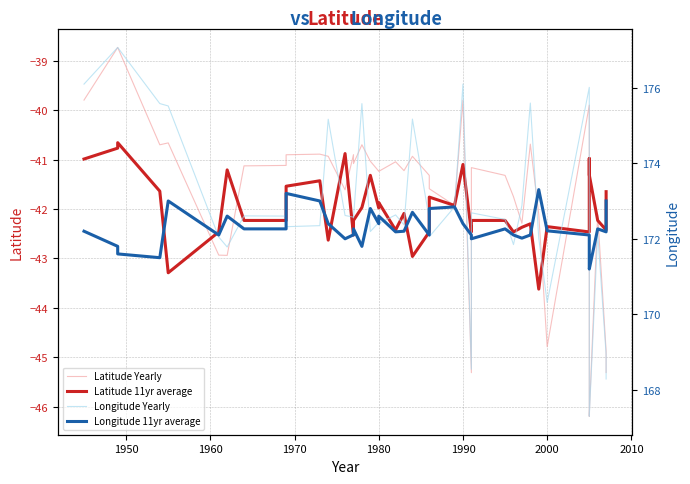

True or false: Longitude Yearly and Latitude 11yr average intersect in this chart.

False